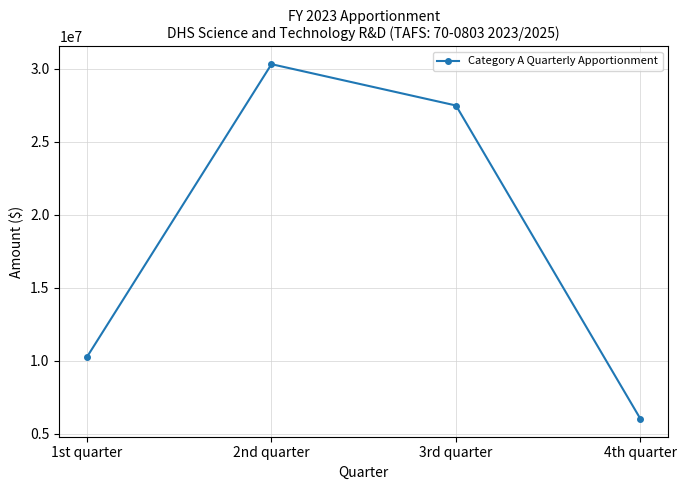

Count the number of categories in the chart.

4